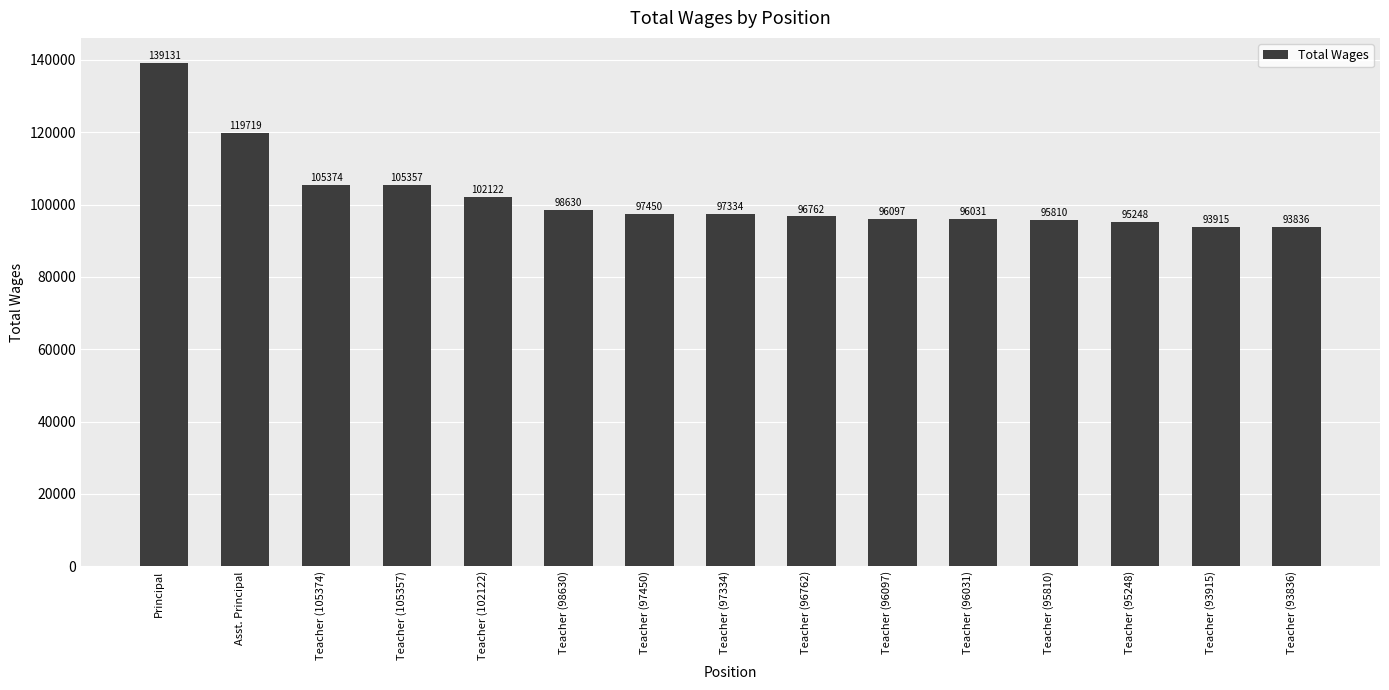

True or false: the data shows 93836 at Teacher (93836).

True